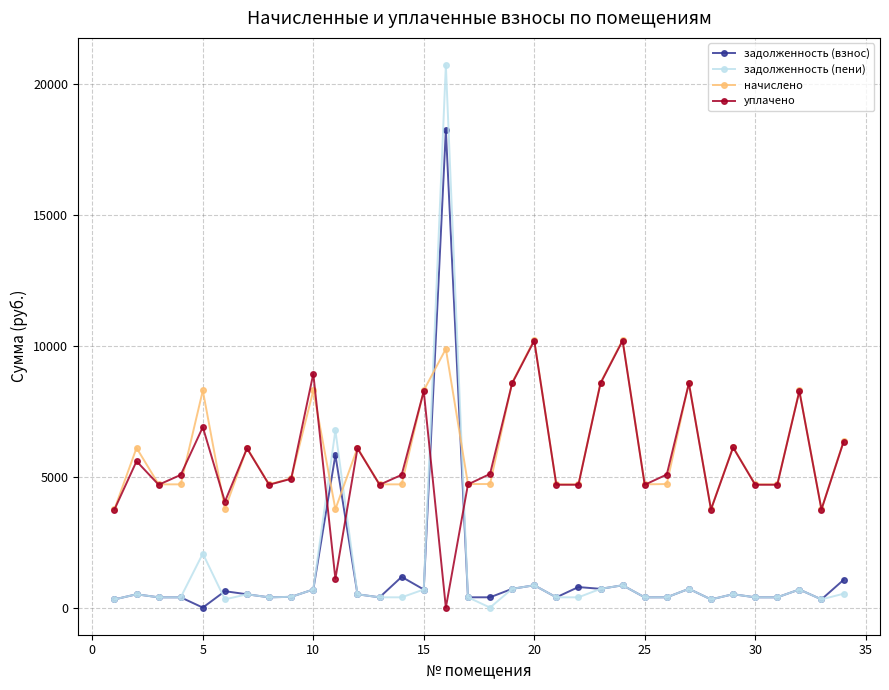

What is the sum of all уплачено values?

192360.7